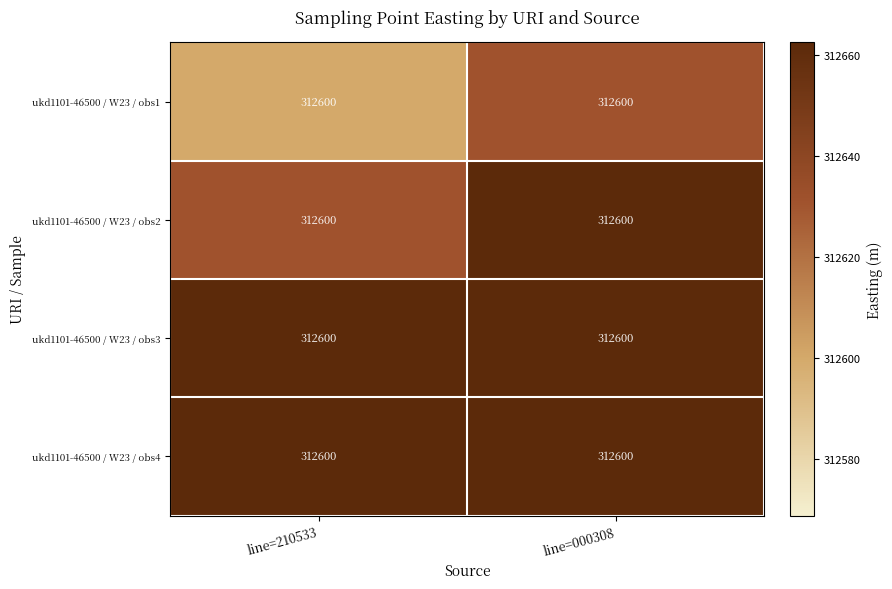

What is the sum of all ukd1101-46500 / W23 / obs1 values?

625231.3